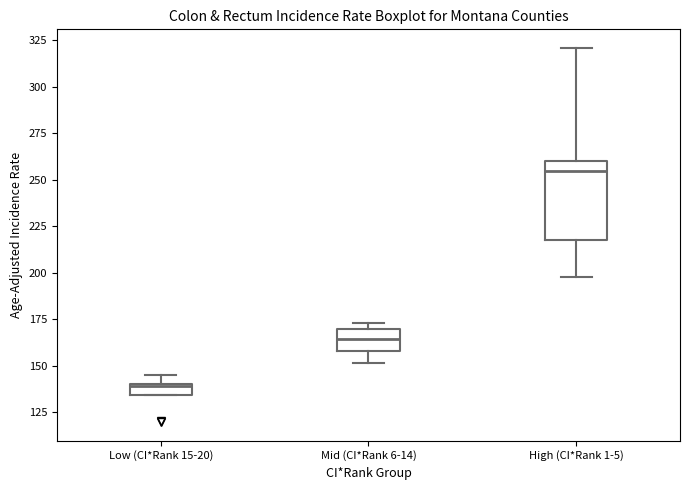

Where is the upper edge of the box for Low (CI*Rank 15-20) on the y-axis? The values are not printed on the chart, so give them approximately, as read against the axis.

140